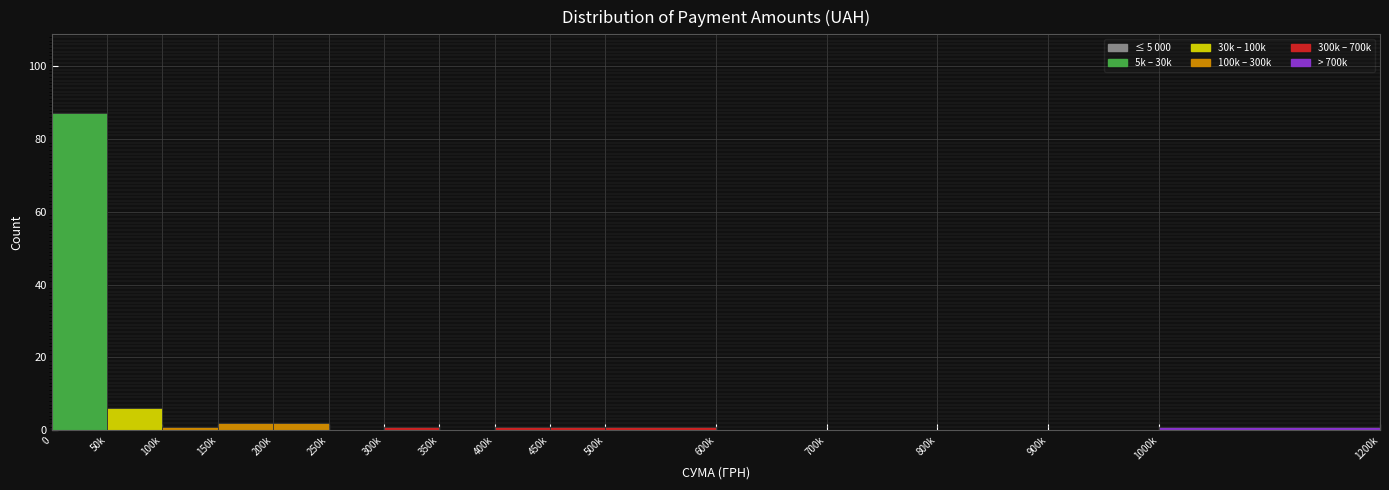

Reading left to right, list all the values displayed in this chart.

0=87	50k=6	100k=1	150k=2	200k=2	250k=0	300k=1	350k=0	400k=1	450k=1	500k=1	600k=0	700k=0	800k=0	900k=0	1000k=1